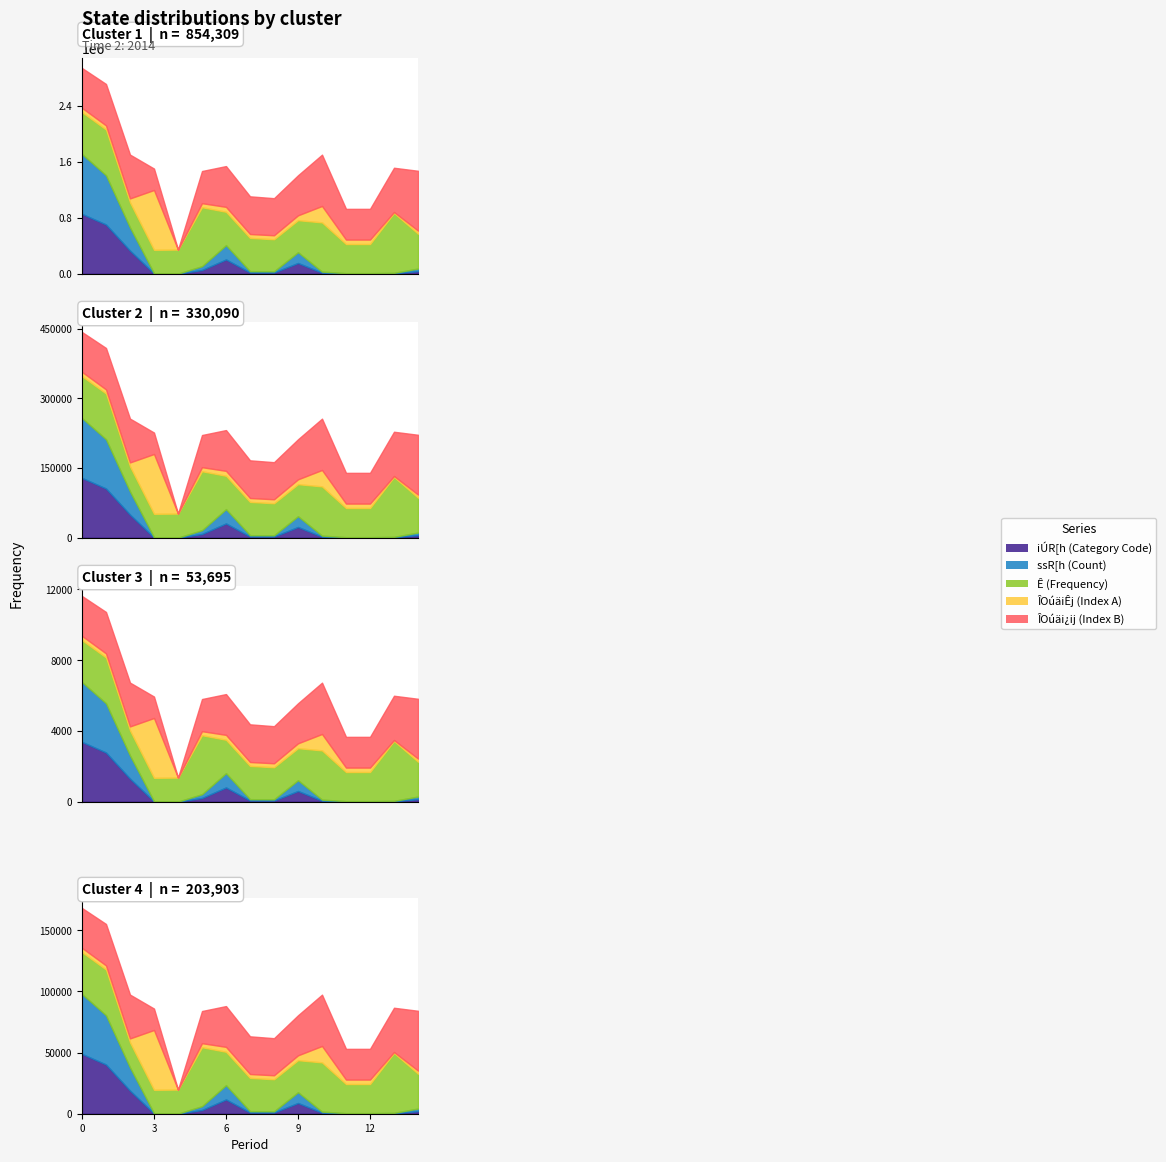

Which series changed the most between 41201 and 42515?

Group B (ssR[h)